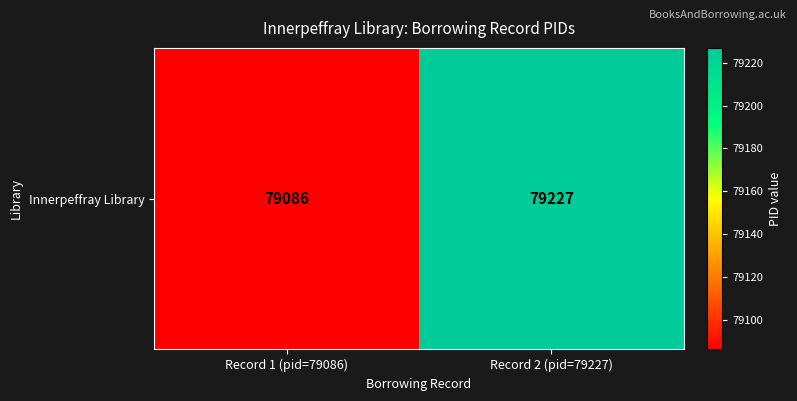

Reading right to left, transcribe all the data shown in this chart.

Record 2 (pid=79227)=79227	Record 1 (pid=79086)=79086